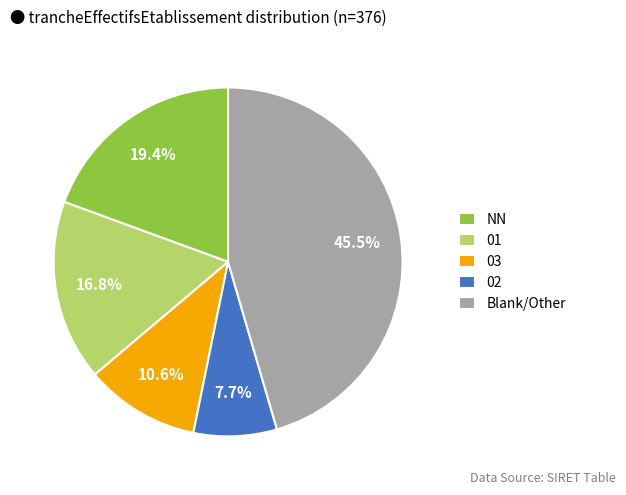

What is the largest slice in the pie chart?

Blank/Other